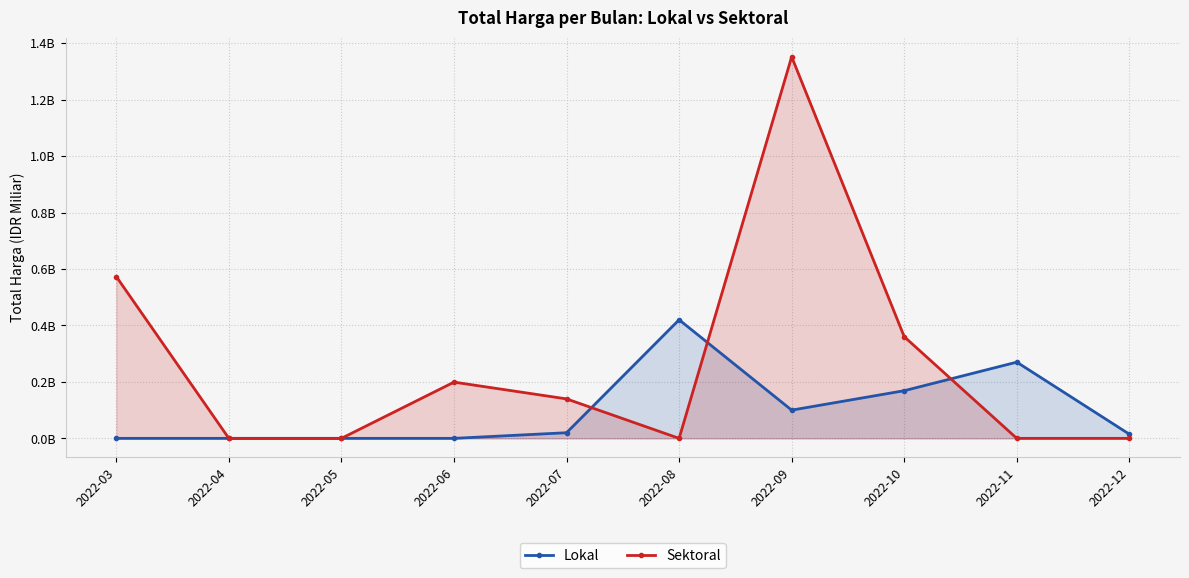

What is the difference between the maximum and second lowest values in the Sektoral series?

1.4